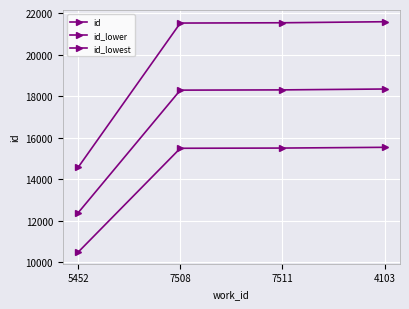

What is the label of the 1st point from the left?

5452